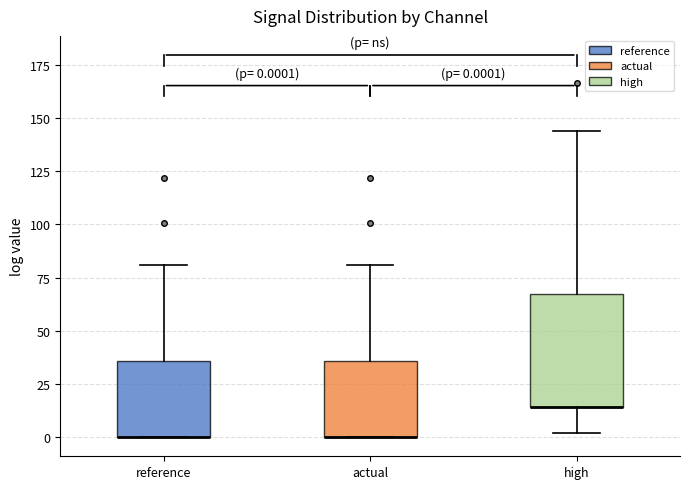

Which box is the tallest, from its lower edge to its upper edge?

high